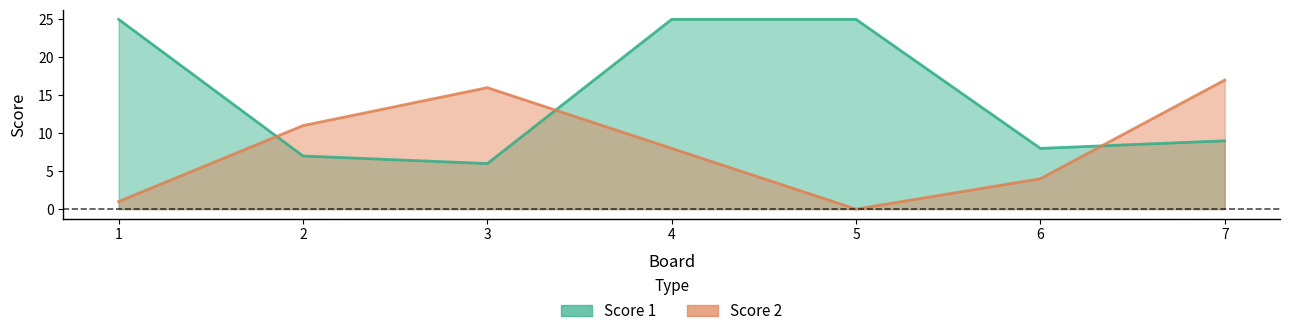

Which category has the lowest value across all series?

5